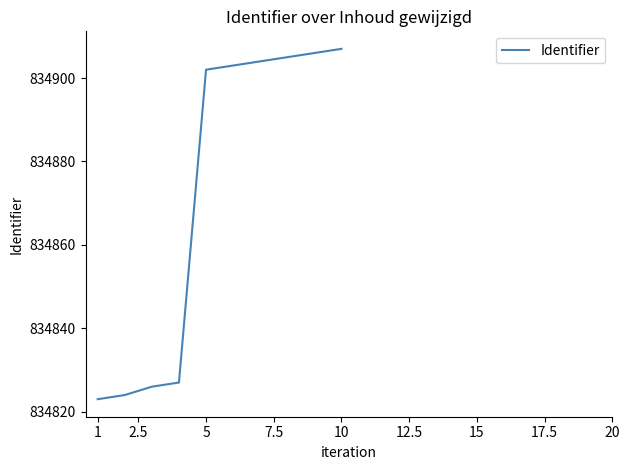

What is the difference between the maximum and minimum values?

84